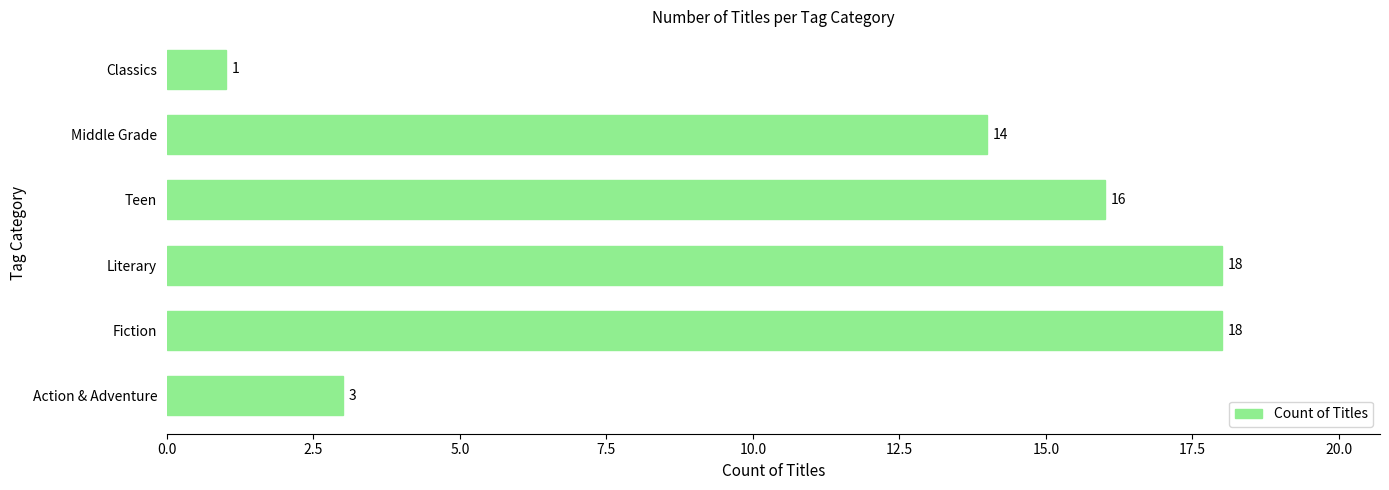

What is the sum of all values?

70